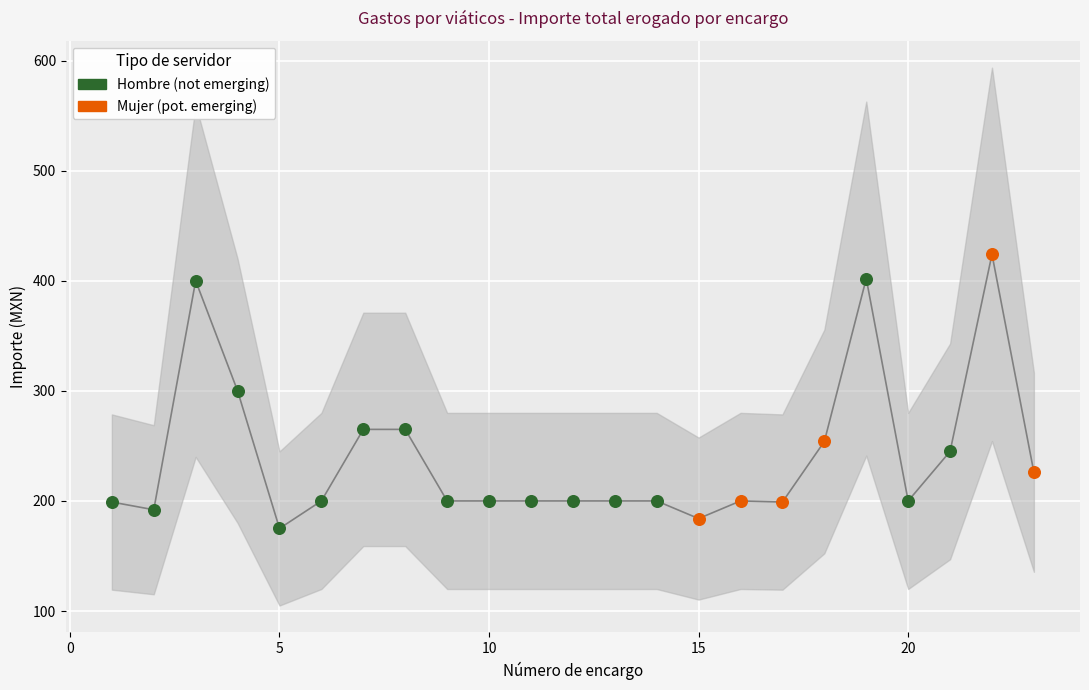

Which series contains the lowest Y value?

Hombre (not emerging)